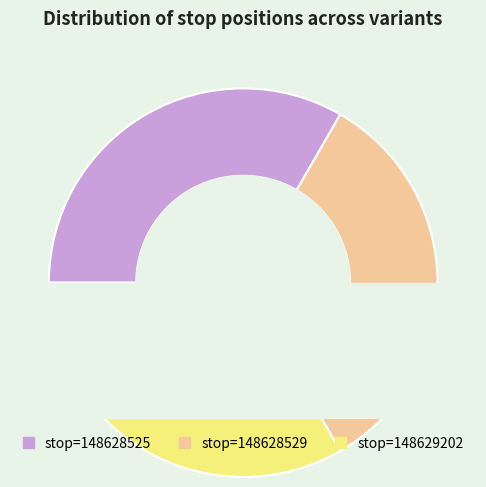

How many slices are in this pie chart?

3